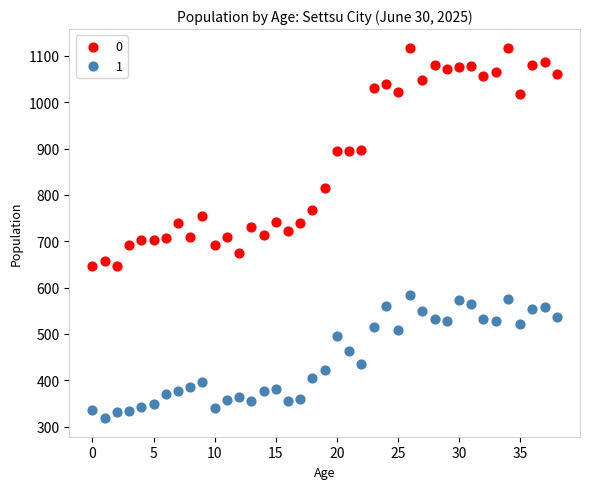

Across all data points, what is the range of Y values (max minus min)?

800